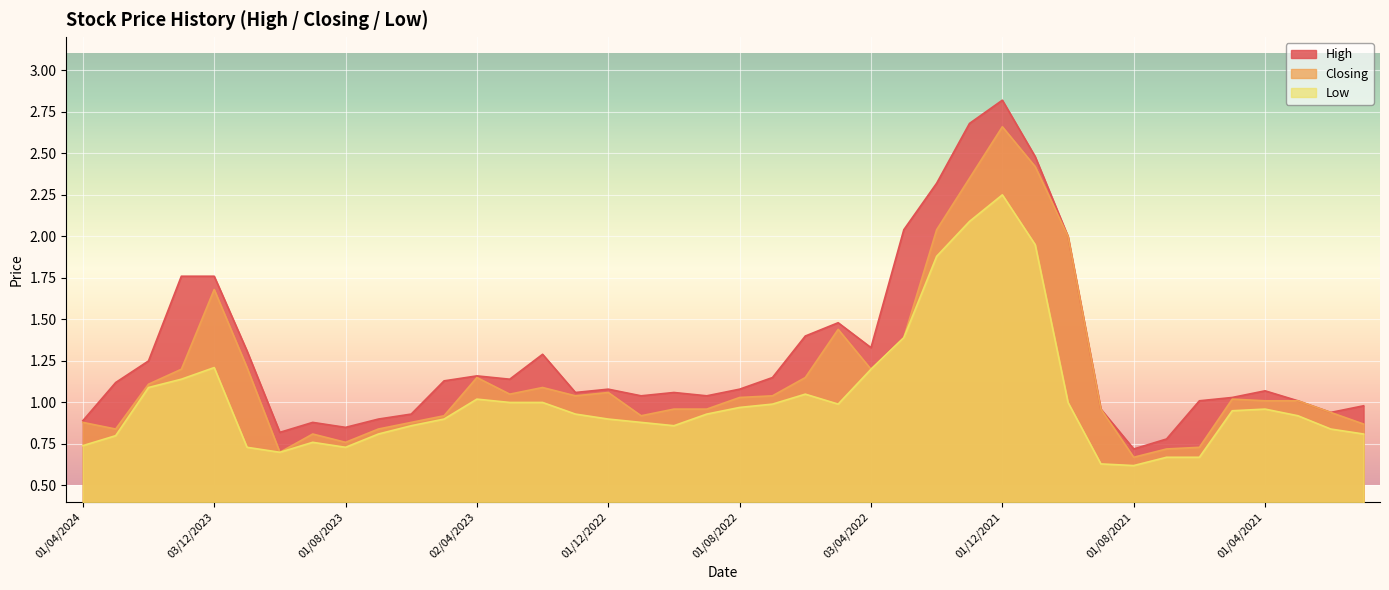

The value of High at 02/01/2023 is 1.1. True or false?

True